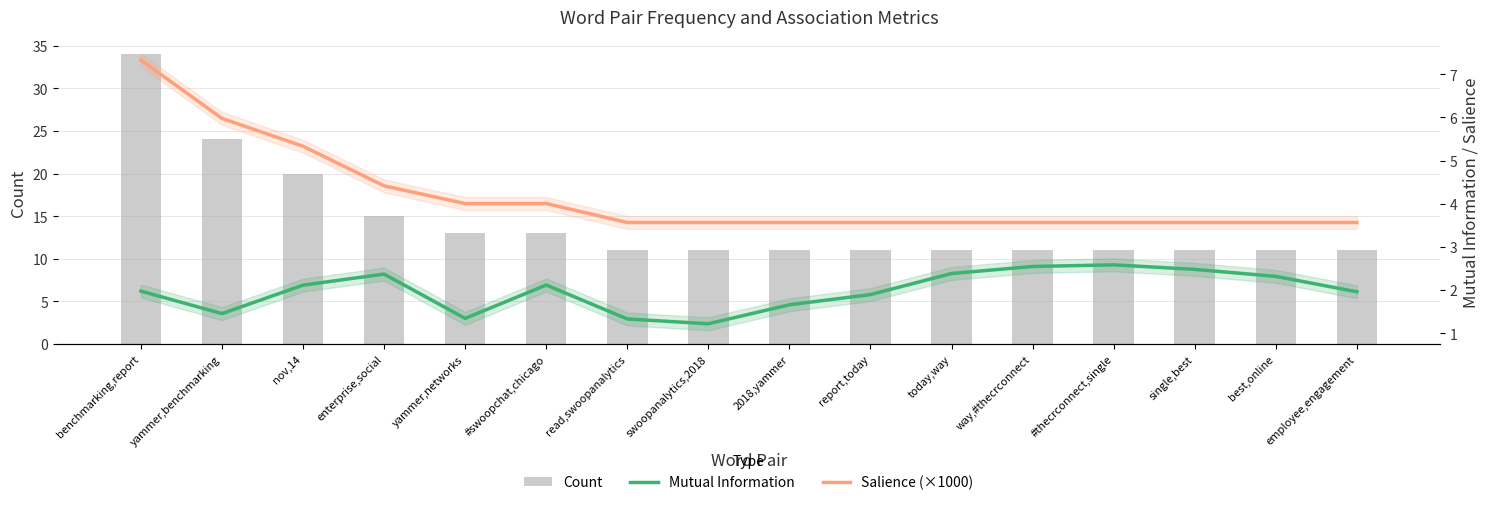

What is the lowest value of the Mutual Information series?

1.2